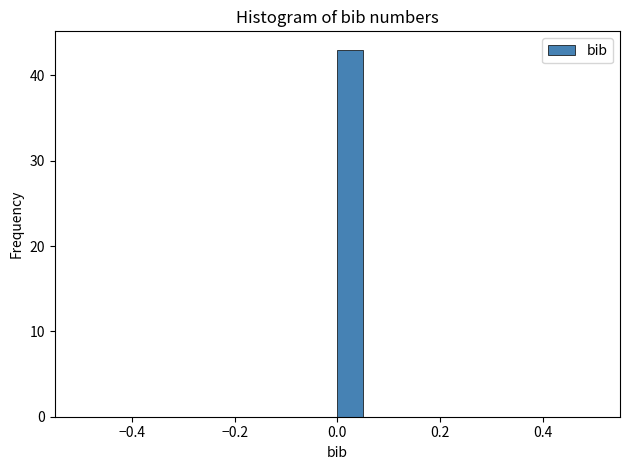

Read against the x-axis, roughly where is the centre of the tallest bar?

0.02